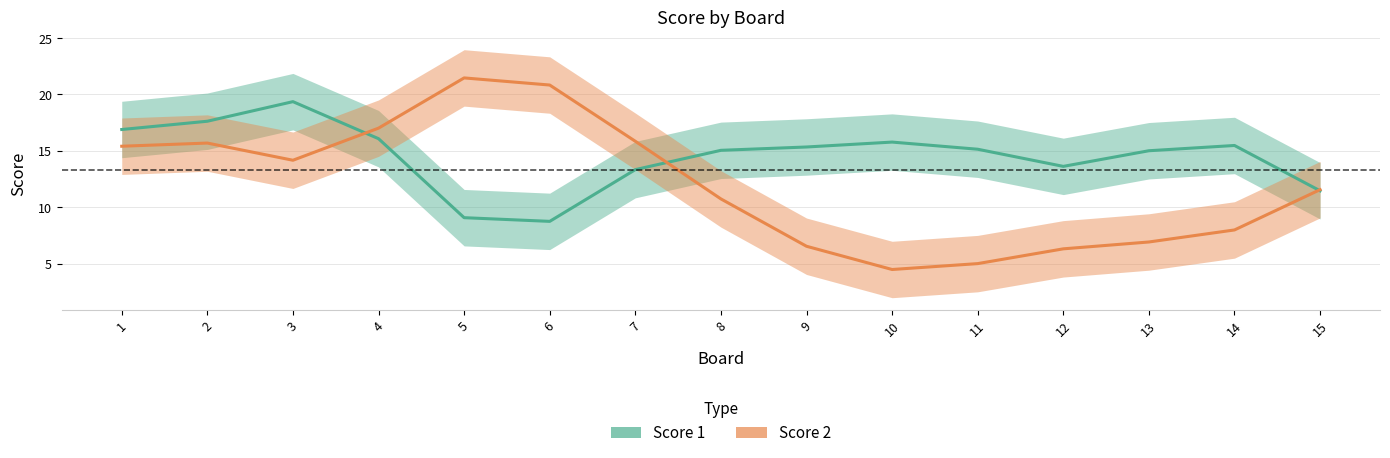

Rank the series by their maximum value, from lowest to highest.

Score 1, Score 2